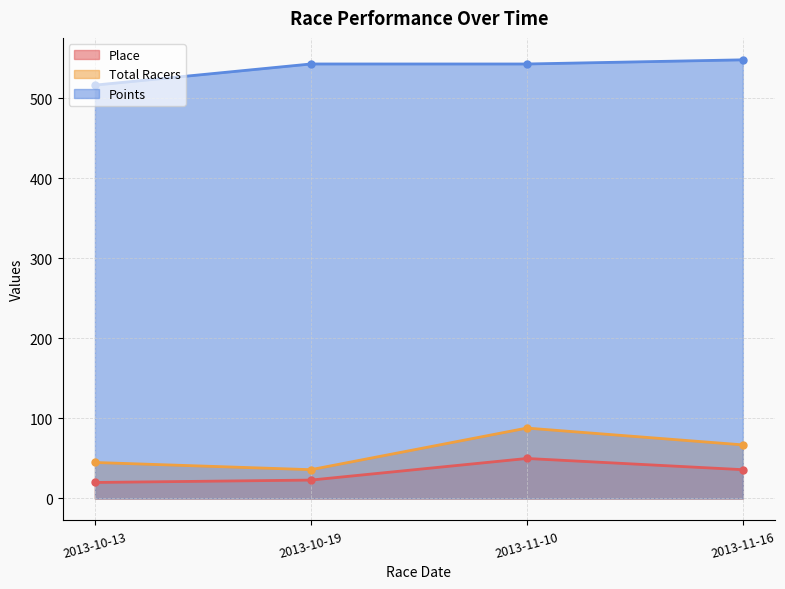

True or false: Total Racers and Place intersect in this chart.

False